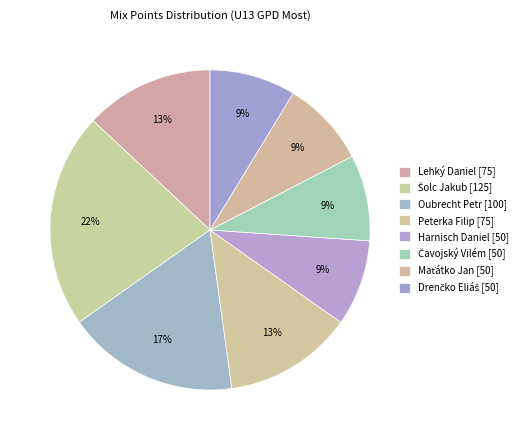

Does Oubrecht Petr account for over 50% of the chart?

No